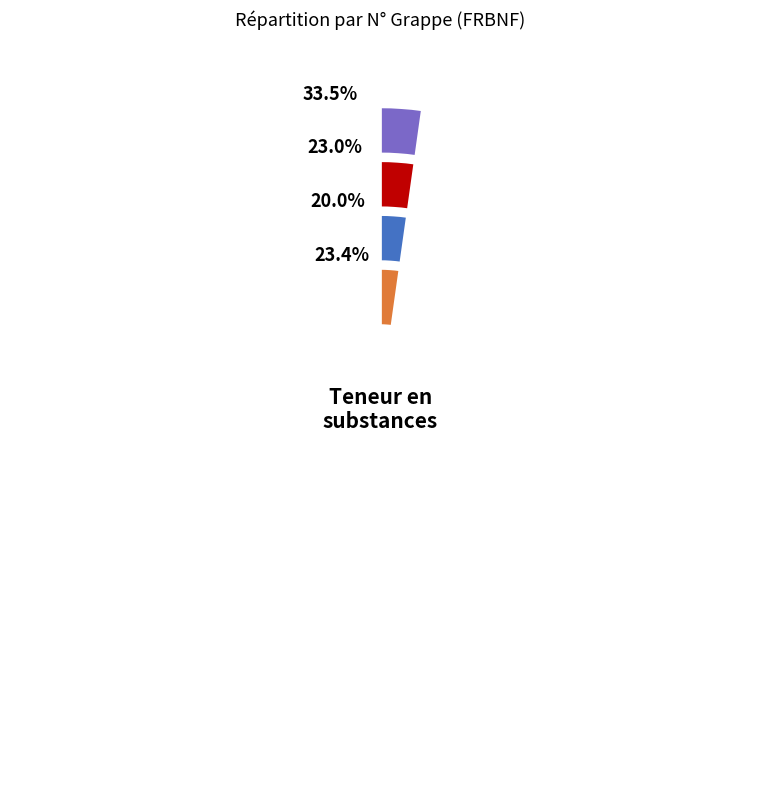

What is the largest slice in the pie chart?

Hors grappes (167365135)